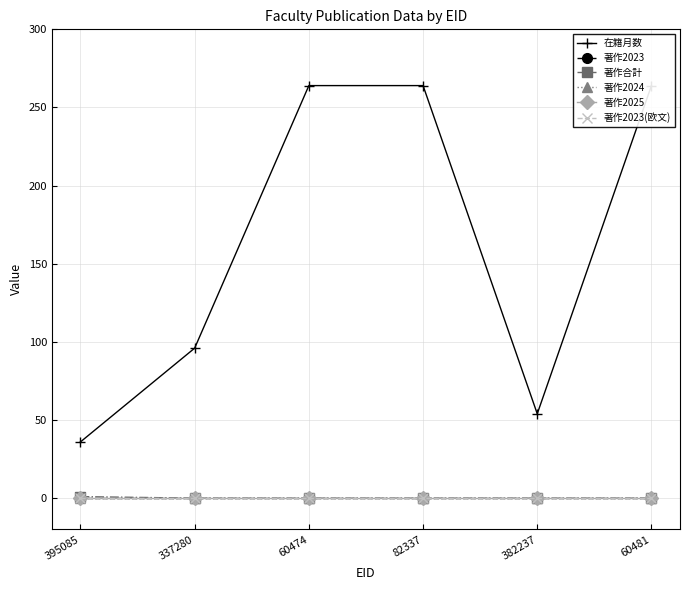

How many categories are shown in the chart?

6